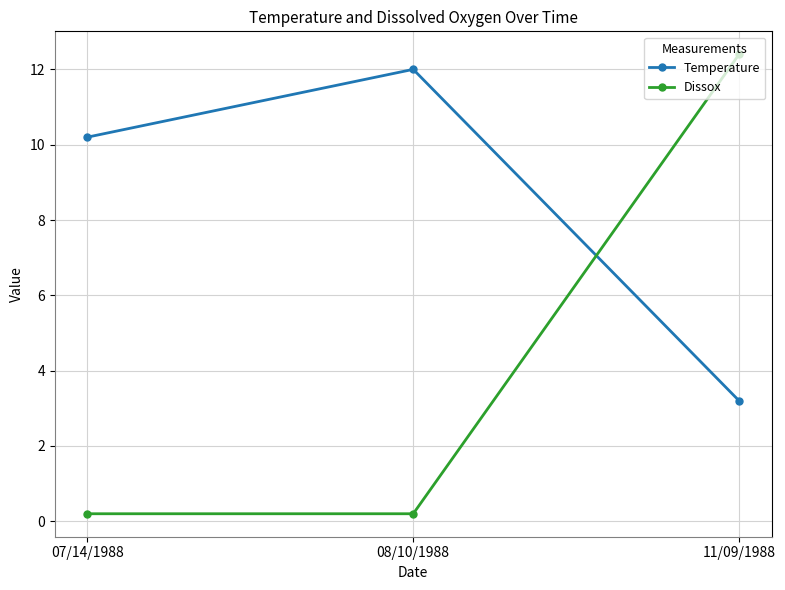

Is the value of Dissox at 08/10/1988 greater than the value of Temperature at 11/09/1988?

No